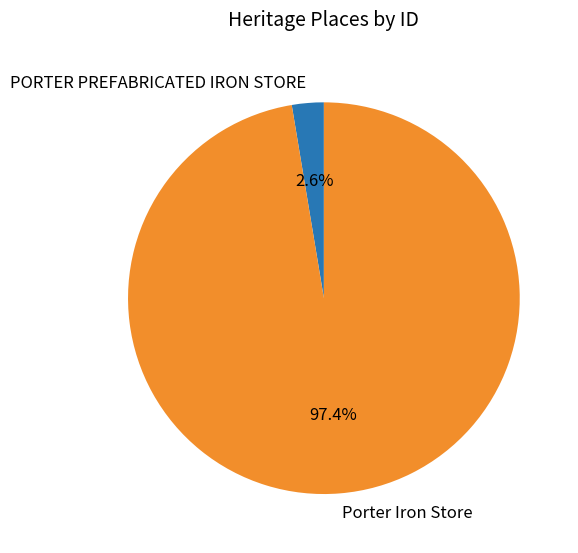

Is there any slice that represents more than half of the pie?

Yes